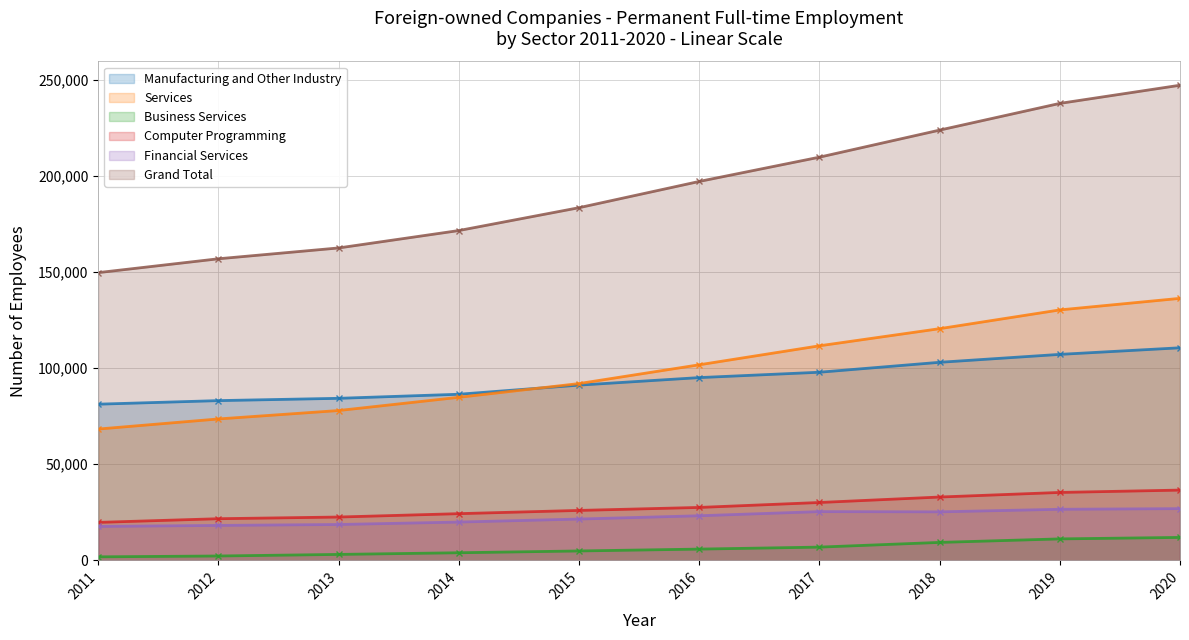

Between 2011 and 2012, which series saw the biggest shift?

Grand Total